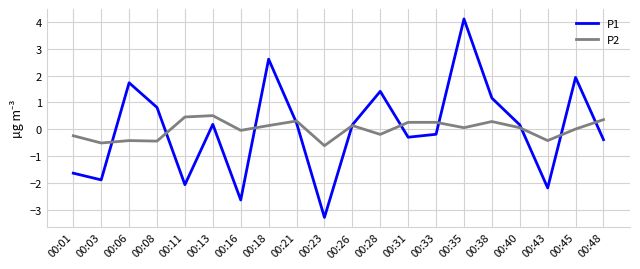

What is the greatest value displayed?

4.1